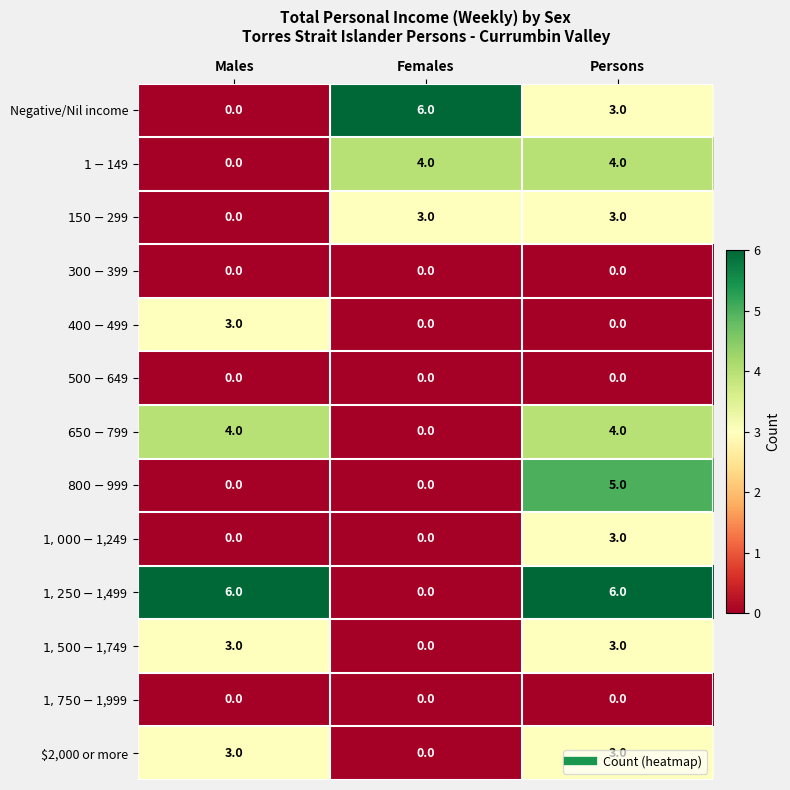

What is the difference between the highest and lowest values at Persons?

6